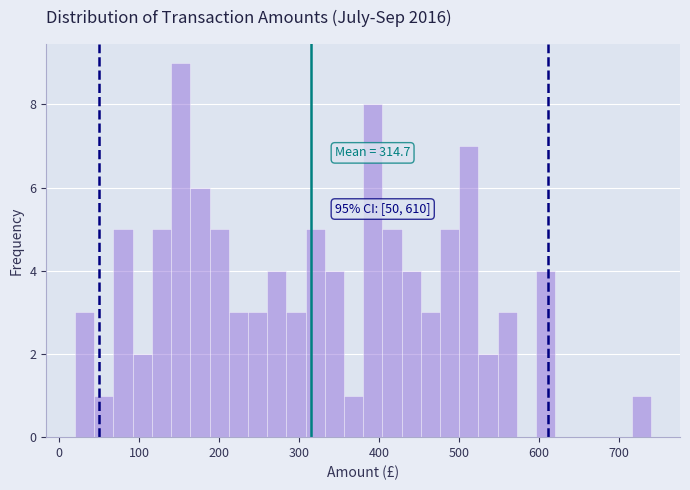

Around what value on the x-axis is the tallest bar? Give the approximate position of its centre, as read against the axis.

150